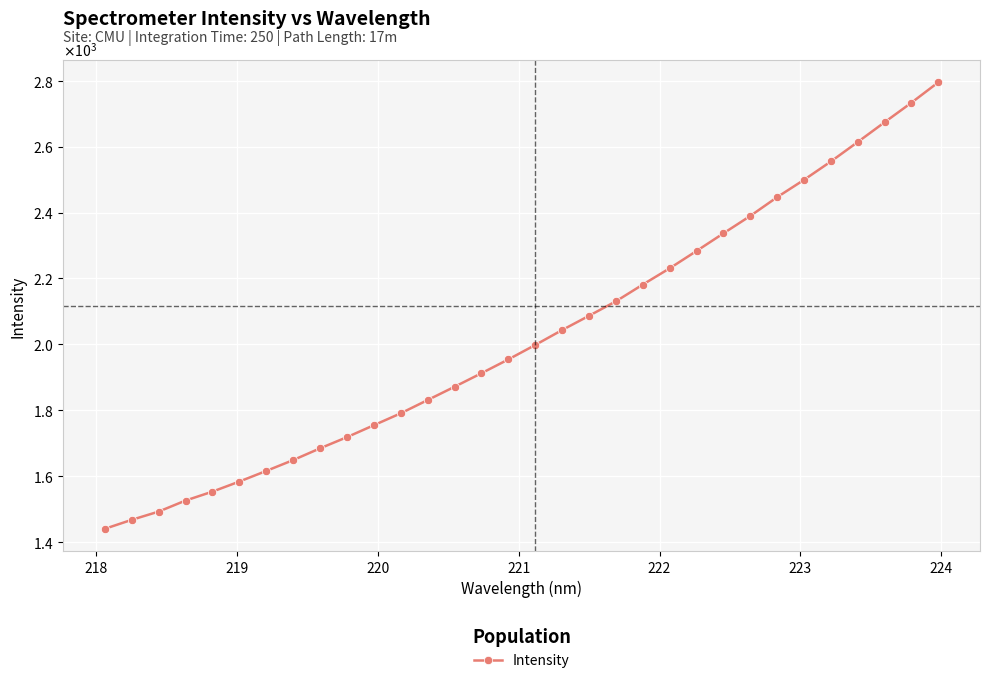

Does the chart have visible grid lines?

Yes